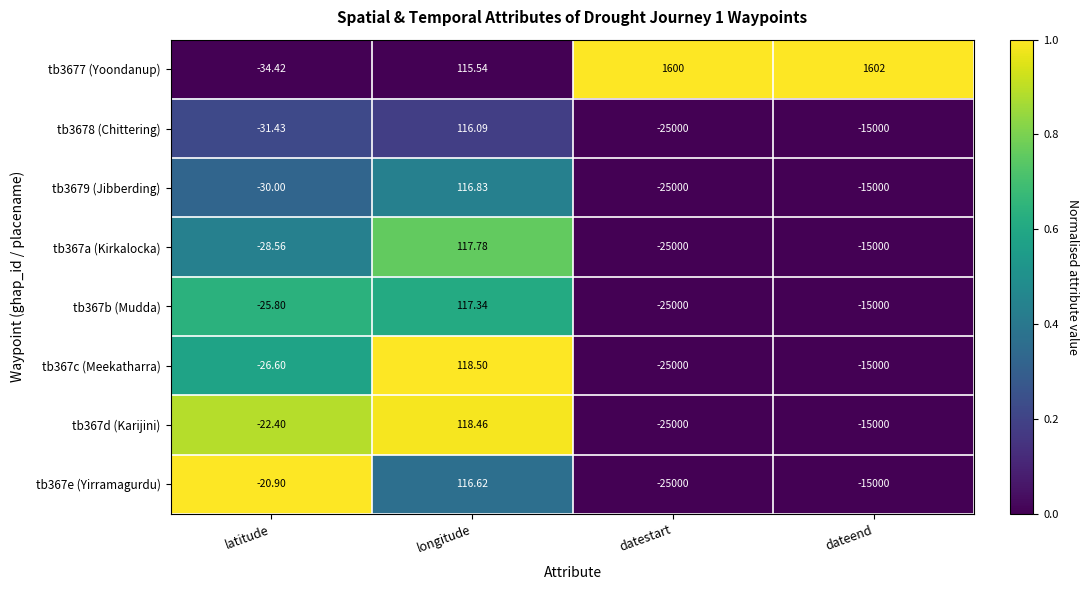

At which category is the sum across all series the highest?

longitude